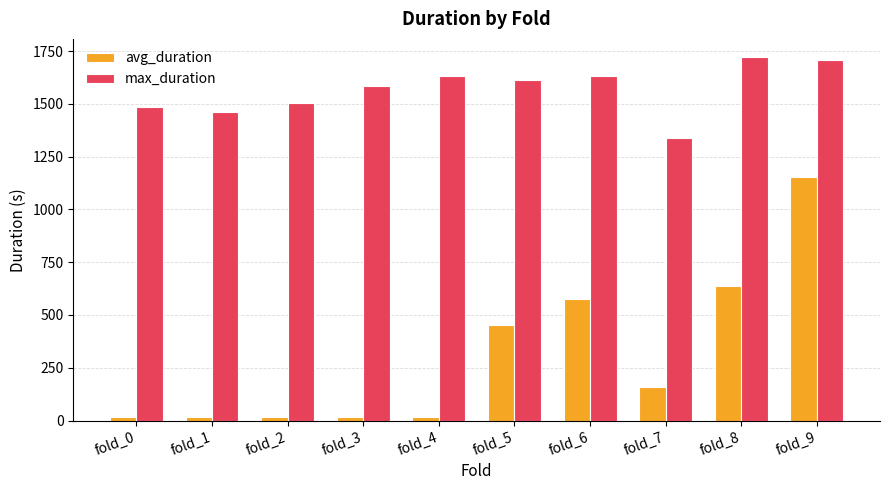

How many data points in max_duration are above 1613?

5